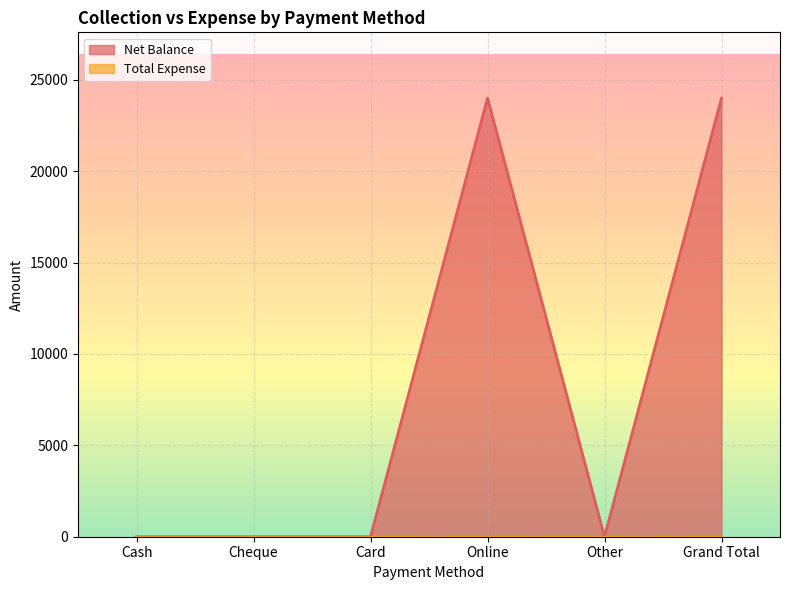

Reading left to right, list all the values displayed in this chart.

Cash=0	Cheque=0	Card=0	Online=24000	Other=0	Grand Total=24000